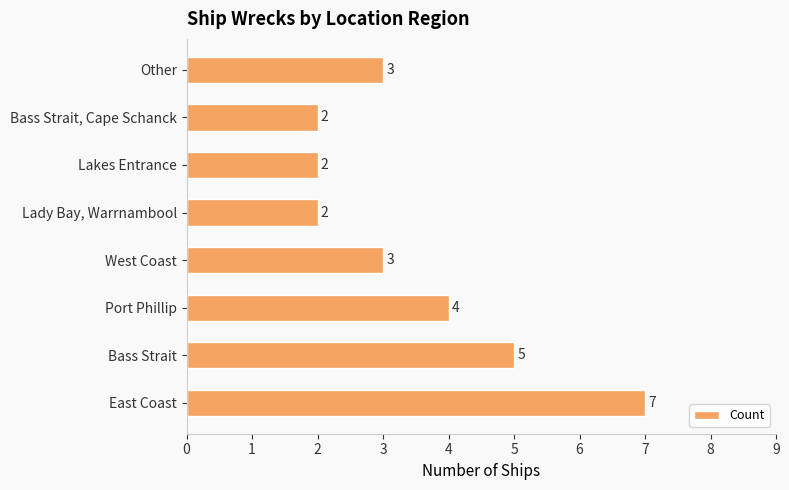

What is the difference between the second highest and minimum values?

3